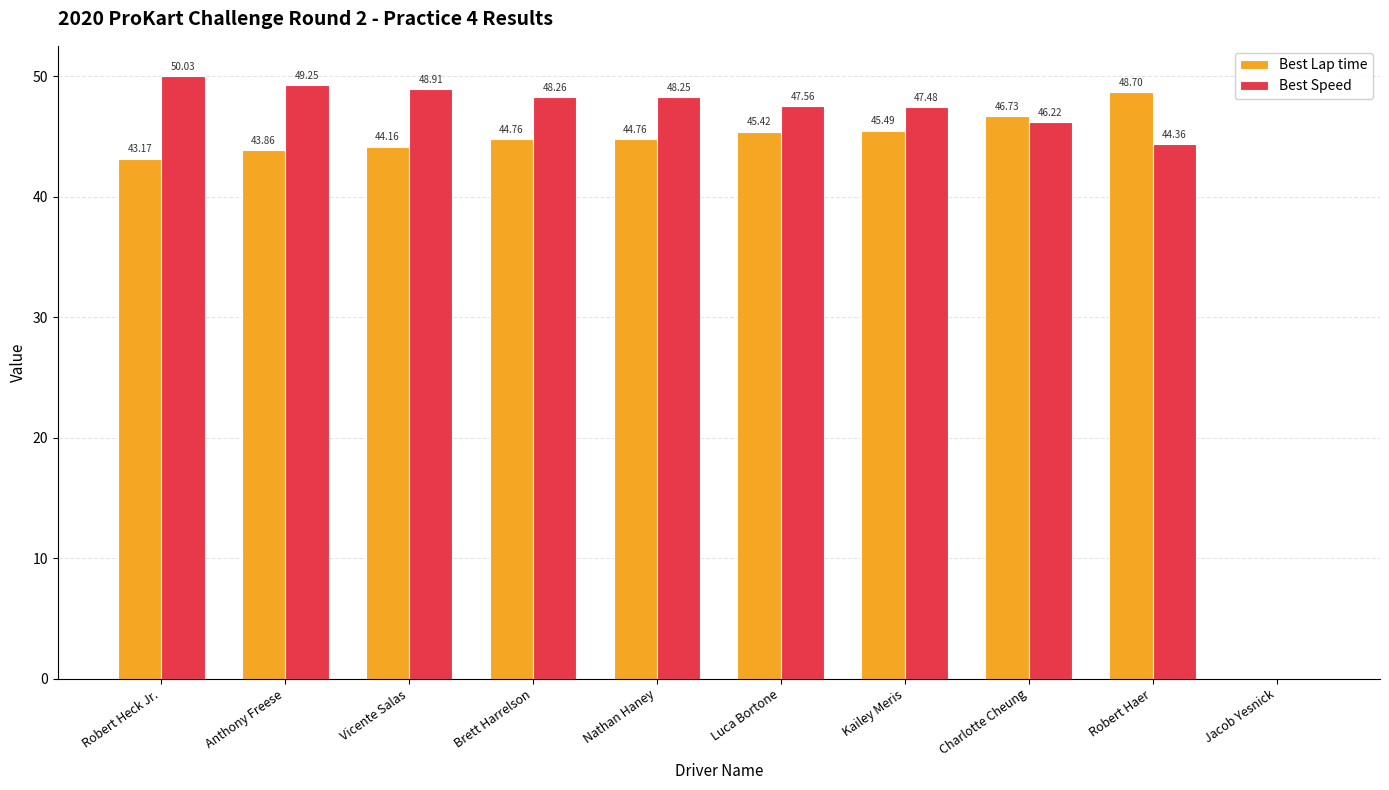

What is the difference between the Best Lap time values at Vicente Salas and Kailey Meris?

1.3